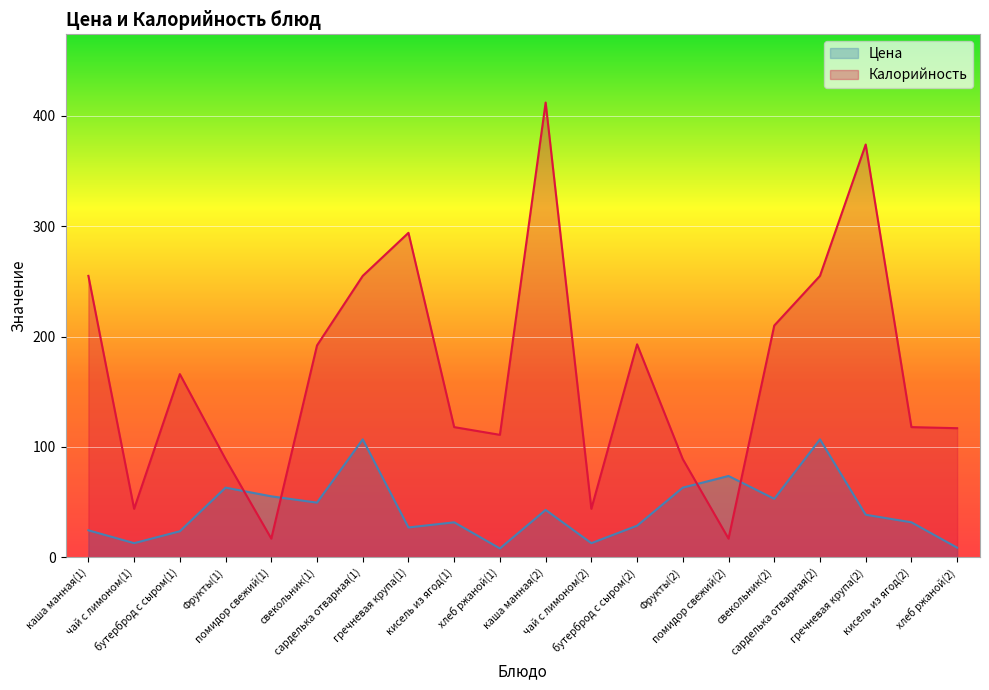

How many series are shown in this chart?

2